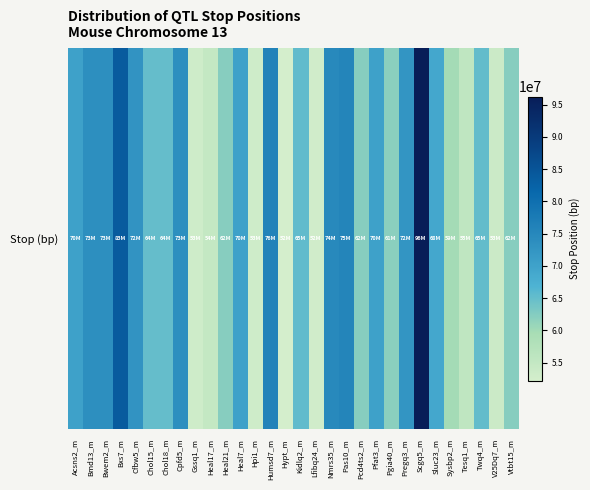

The chart shows a value of 100831449 at Pregq3_m. True or false?

False